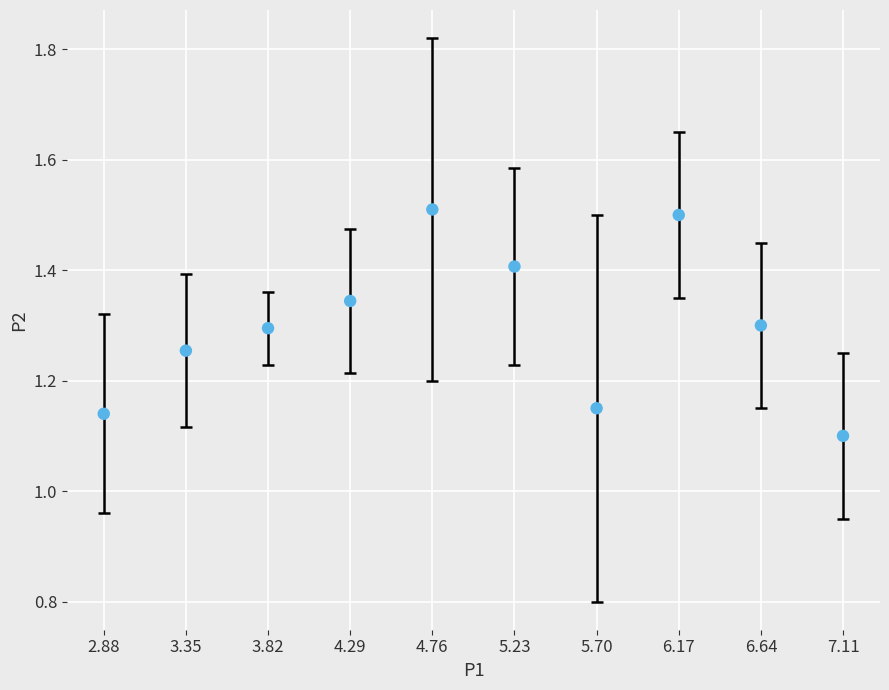

What is the average X value?

5.0